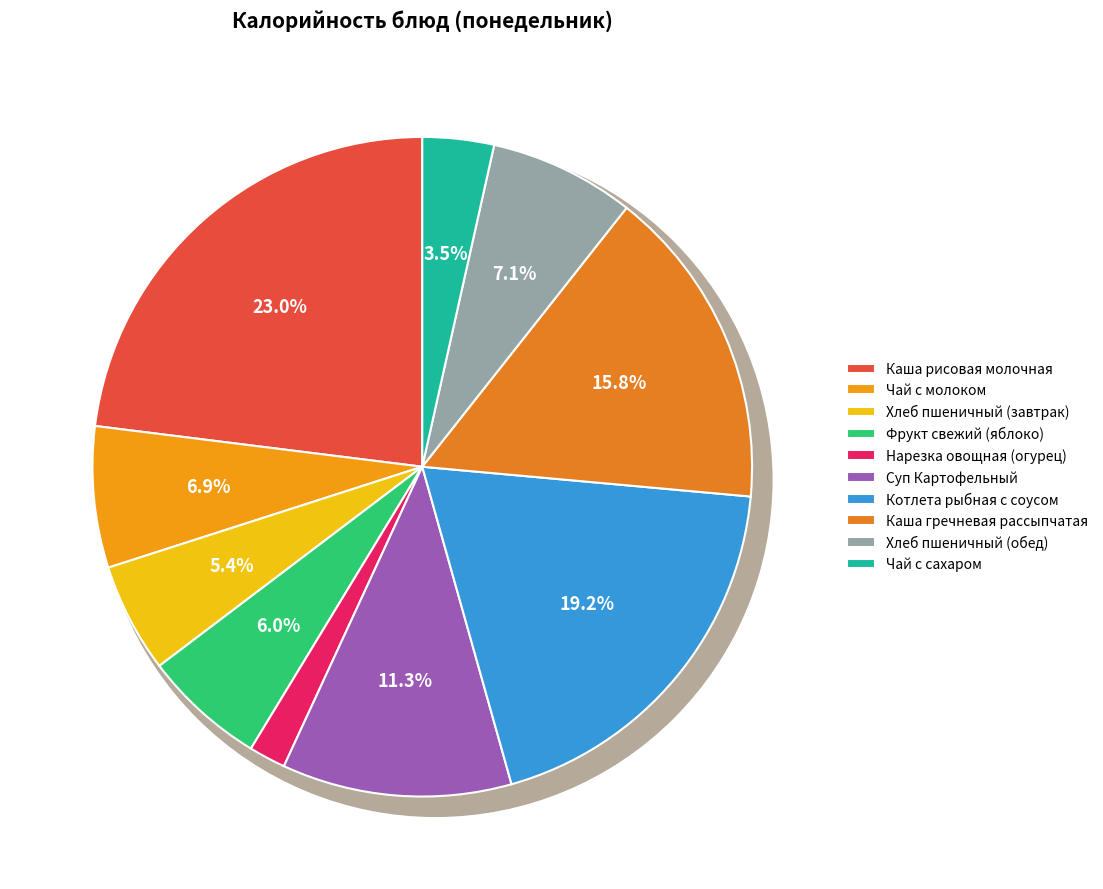

To the nearest percent, what is the average slice percentage?

10%